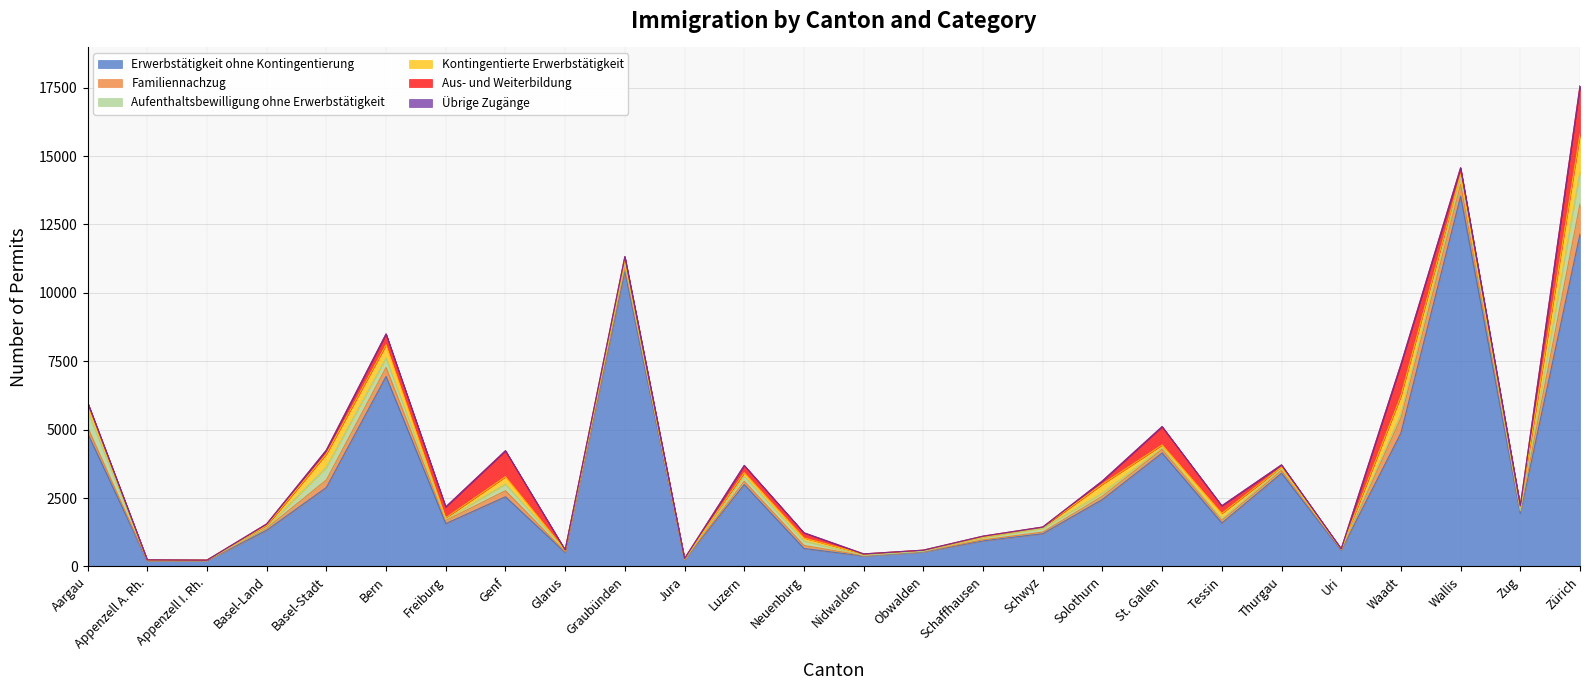

In Familiennachzug, how many points are higher than both neighbors (excluding endpoints)?

7